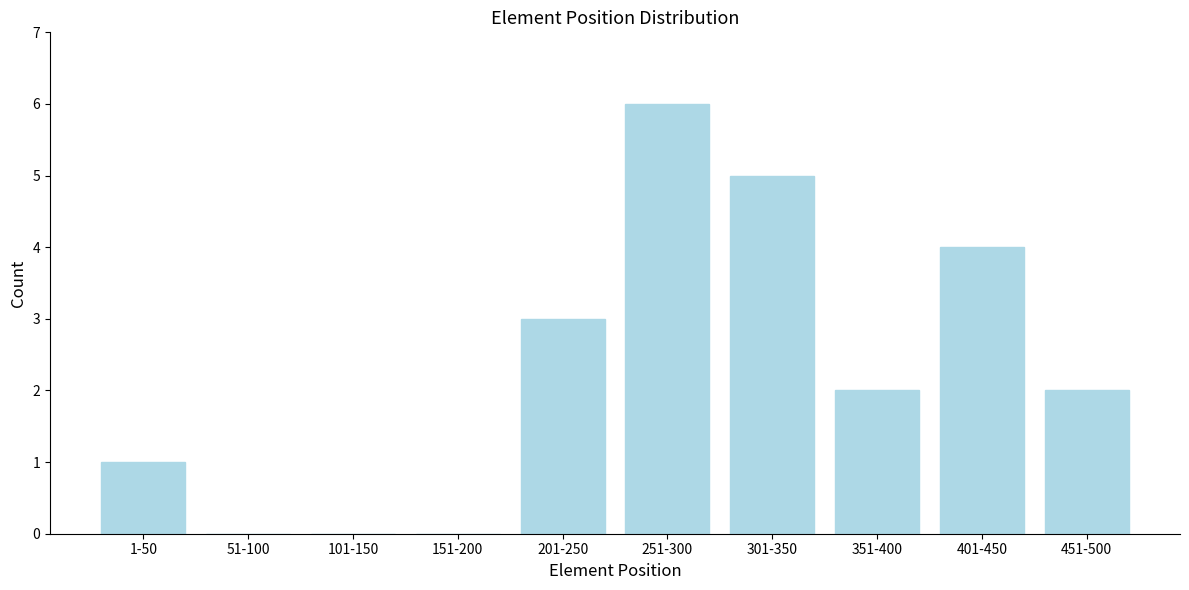

Reading right to left, transcribe all the data shown in this chart.

451-500=2	401-450=4	351-400=2	301-350=5	251-300=6	201-250=3	151-200=0	101-150=0	51-100=0	1-50=1